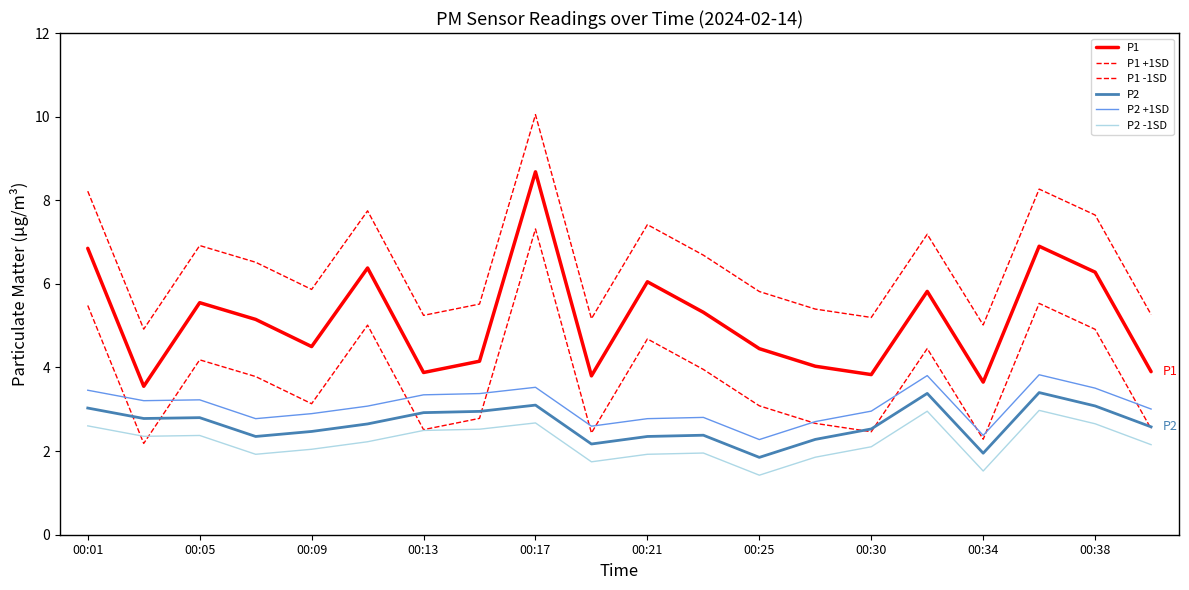

Does the chart have visible grid lines?

No